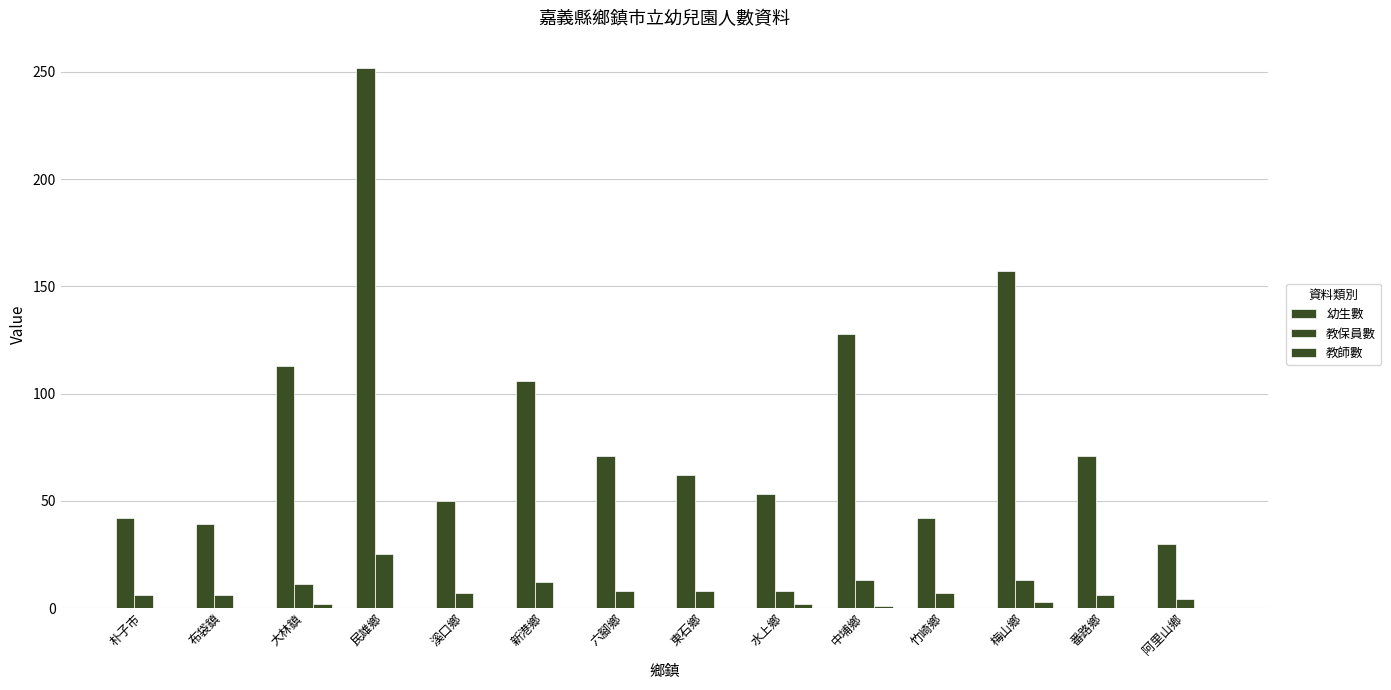

Count the number of categories in the chart.

14